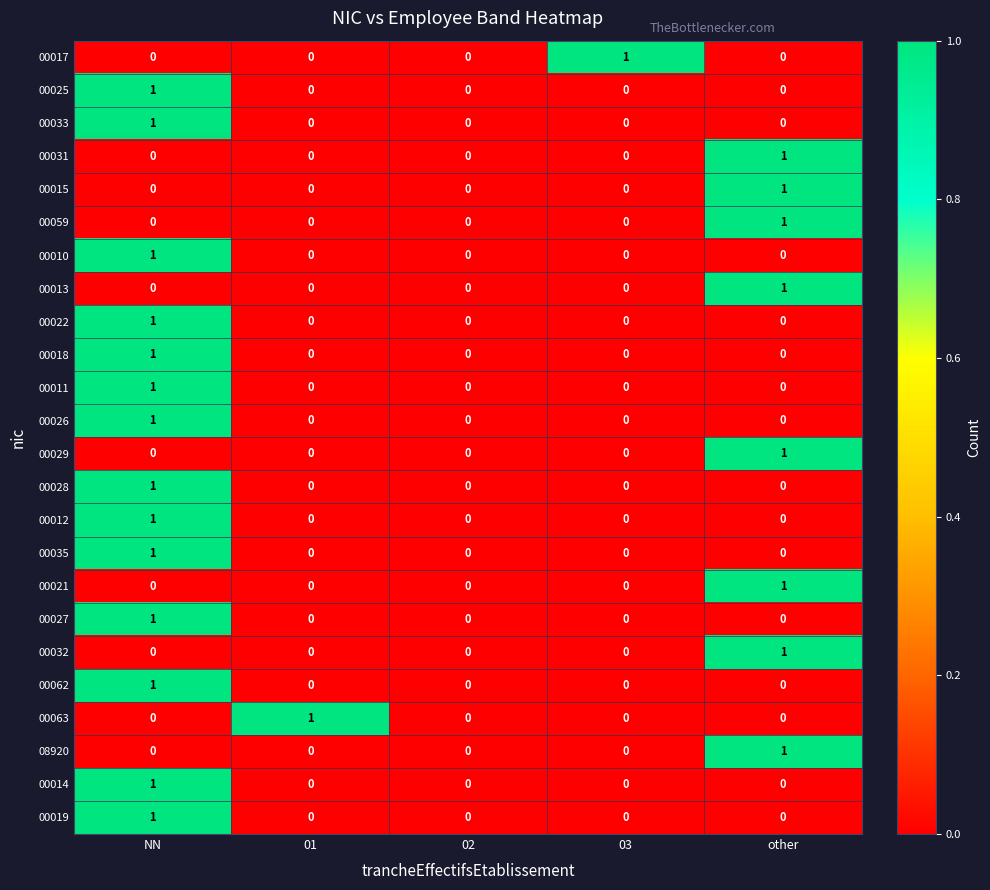

The value of 00062 at NN is 0. True or false?

False